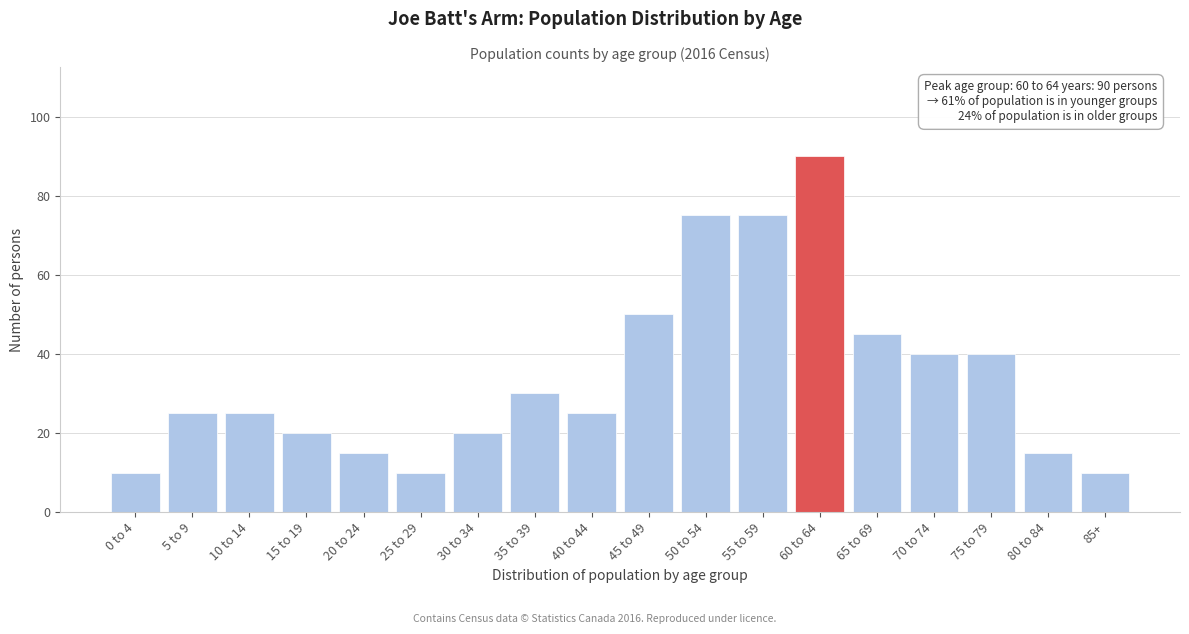

Reading left to right, list all the values displayed in this chart.

0 to 4=10	5 to 9=25	10 to 14=25	15 to 19=20	20 to 24=15	25 to 29=10	30 to 34=20	35 to 39=30	40 to 44=25	45 to 49=50	50 to 54=75	55 to 59=75	60 to 64=90	65 to 69=45	70 to 74=40	75 to 79=40	80 to 84=15	85+=10